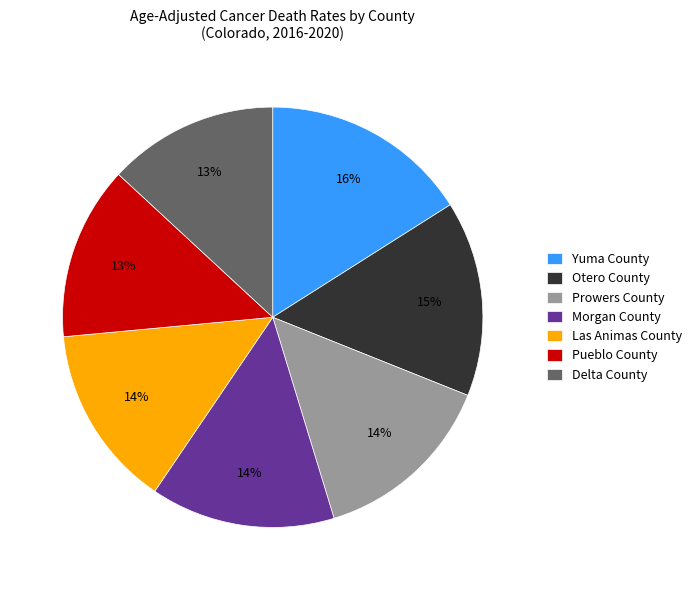

Is there any slice that represents more than half of the pie?

No